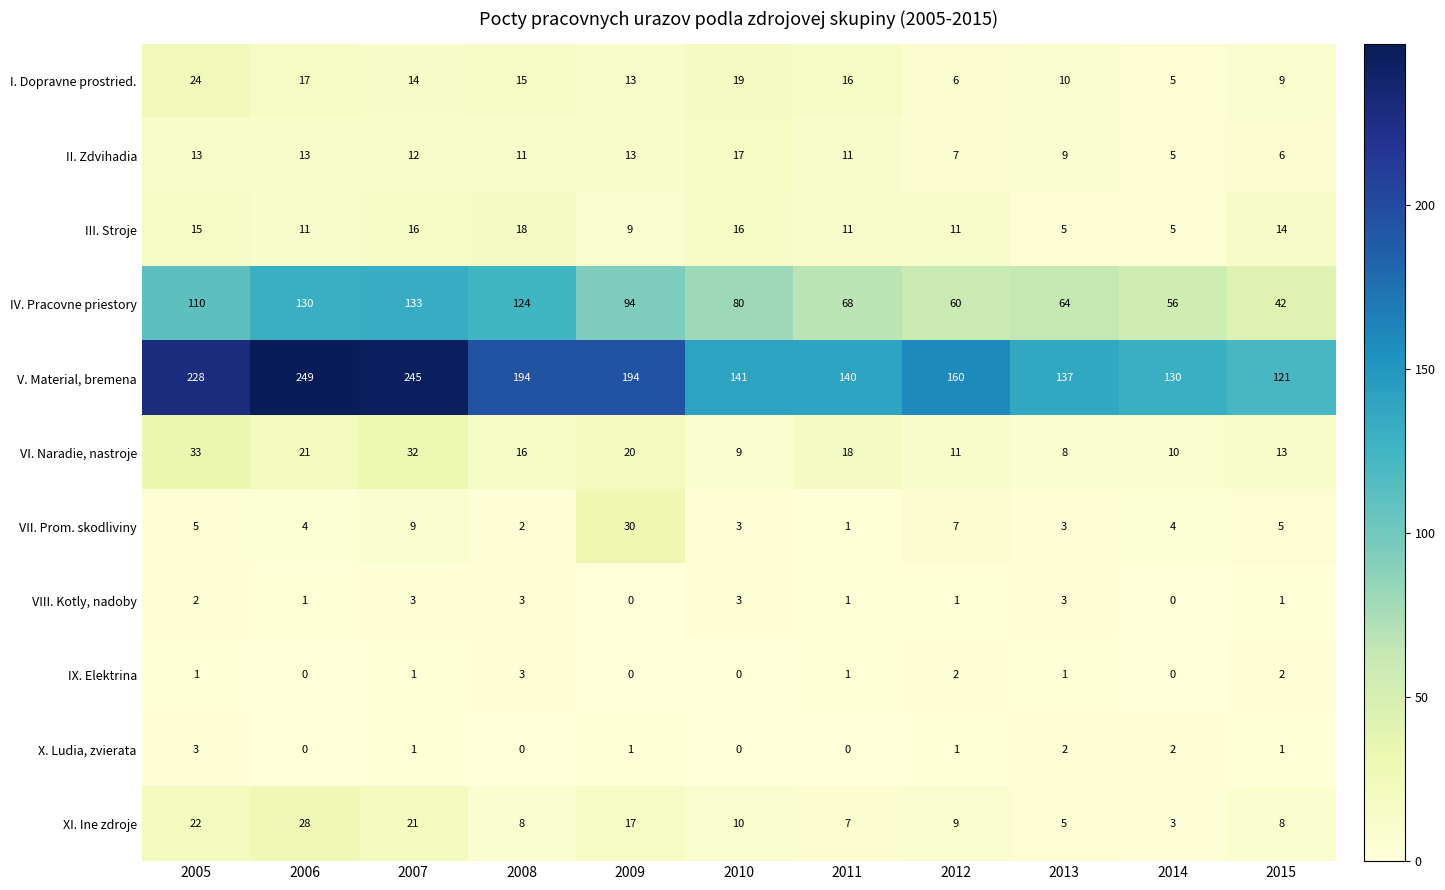

Where is XI. Ine zdroje nearest to the value 15?

2009